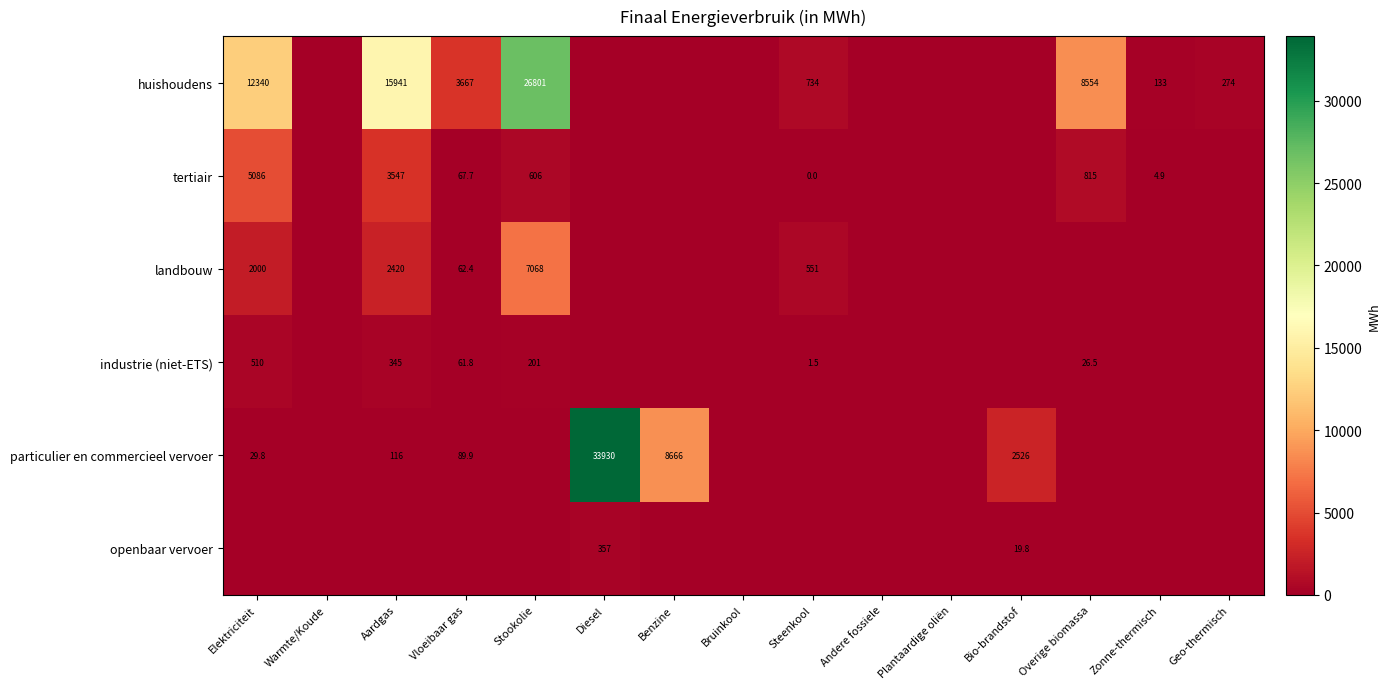

The value of huishoudens at Steenkool is 734.0. True or false?

True